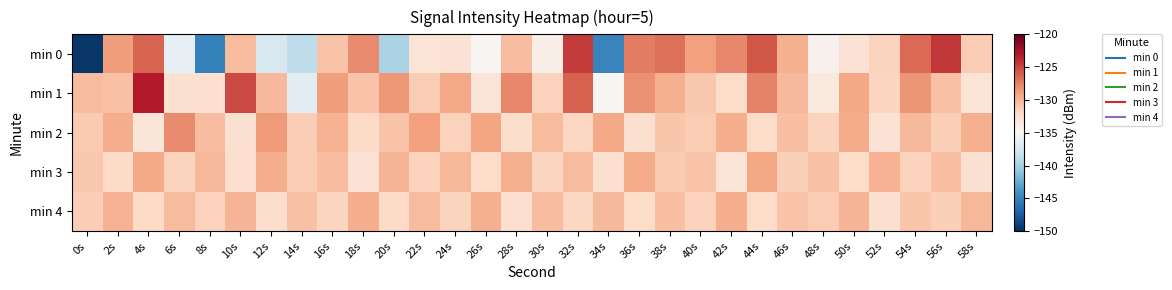

At 54s, list the series in order from largest to smallest.

min 0, min 1, min 2, min 4, min 3